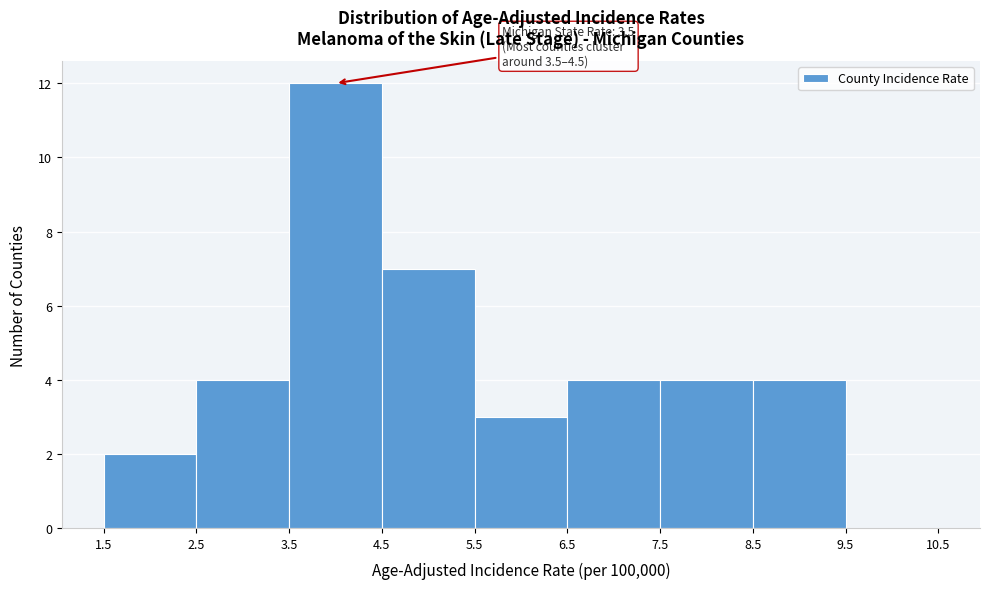

Which range on the x-axis has the tallest bar?

3.5 to 4.5